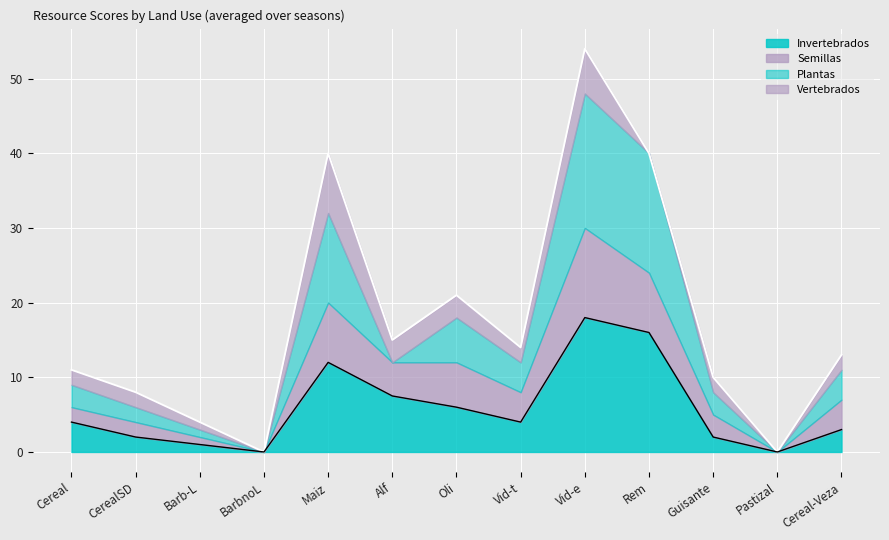

True or false: Invertebrados has a value of 4.0 at Vid-t.

True